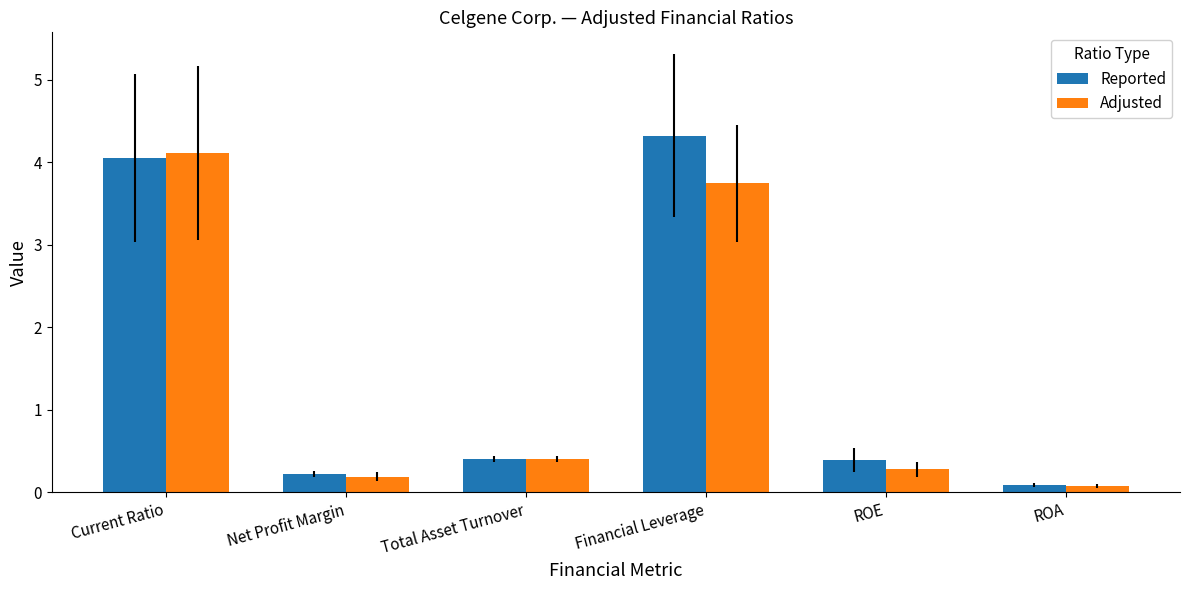

Reading left to right, transcribe all the data shown in this chart.

Reported: Current Ratio=4.1	Net Profit Margin=0.2	Total Asset Turnover=0.4	Financial Leverage=4.3	ROE=0.4	ROA=0.1
Adjusted: Current Ratio=4.1	Net Profit Margin=0.2	Total Asset Turnover=0.4	Financial Leverage=3.7	ROE=0.3	ROA=0.1